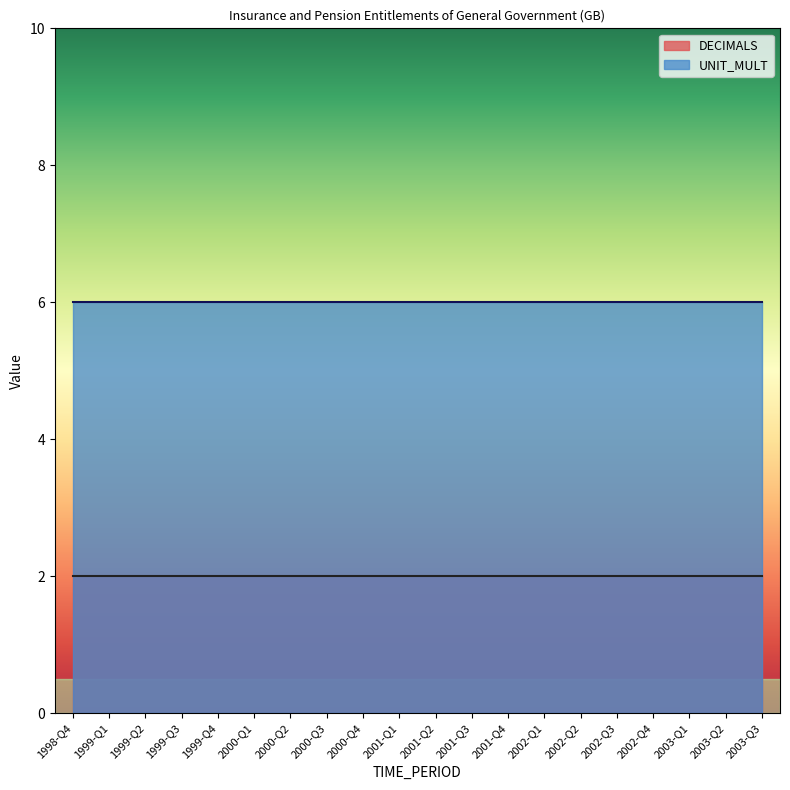

The DECIMALS series shows 2 at 2002-Q4. True or false?

True